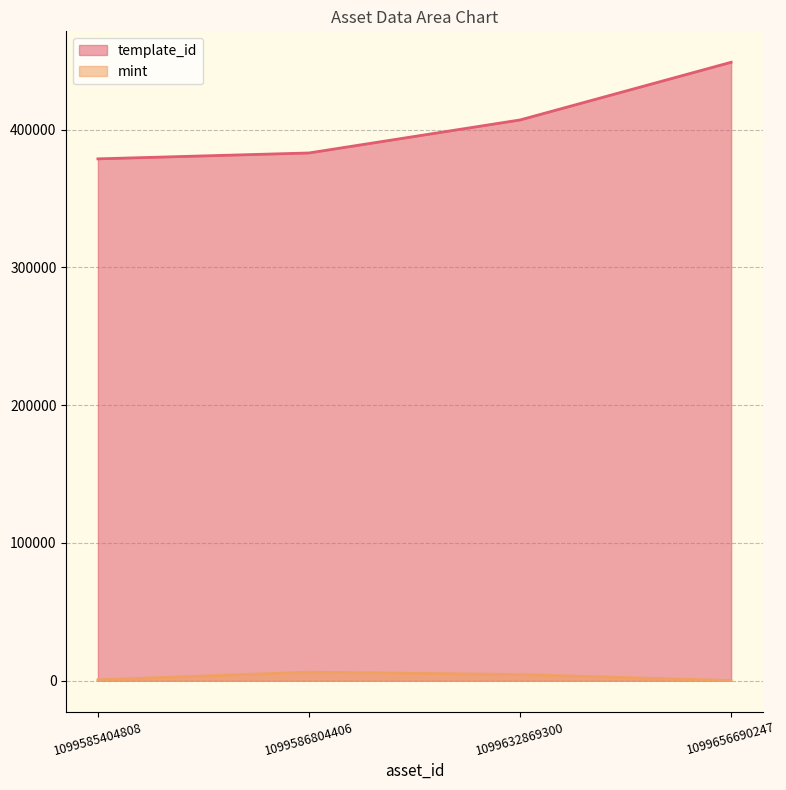

Which series has the largest range (max minus min)?

template_id